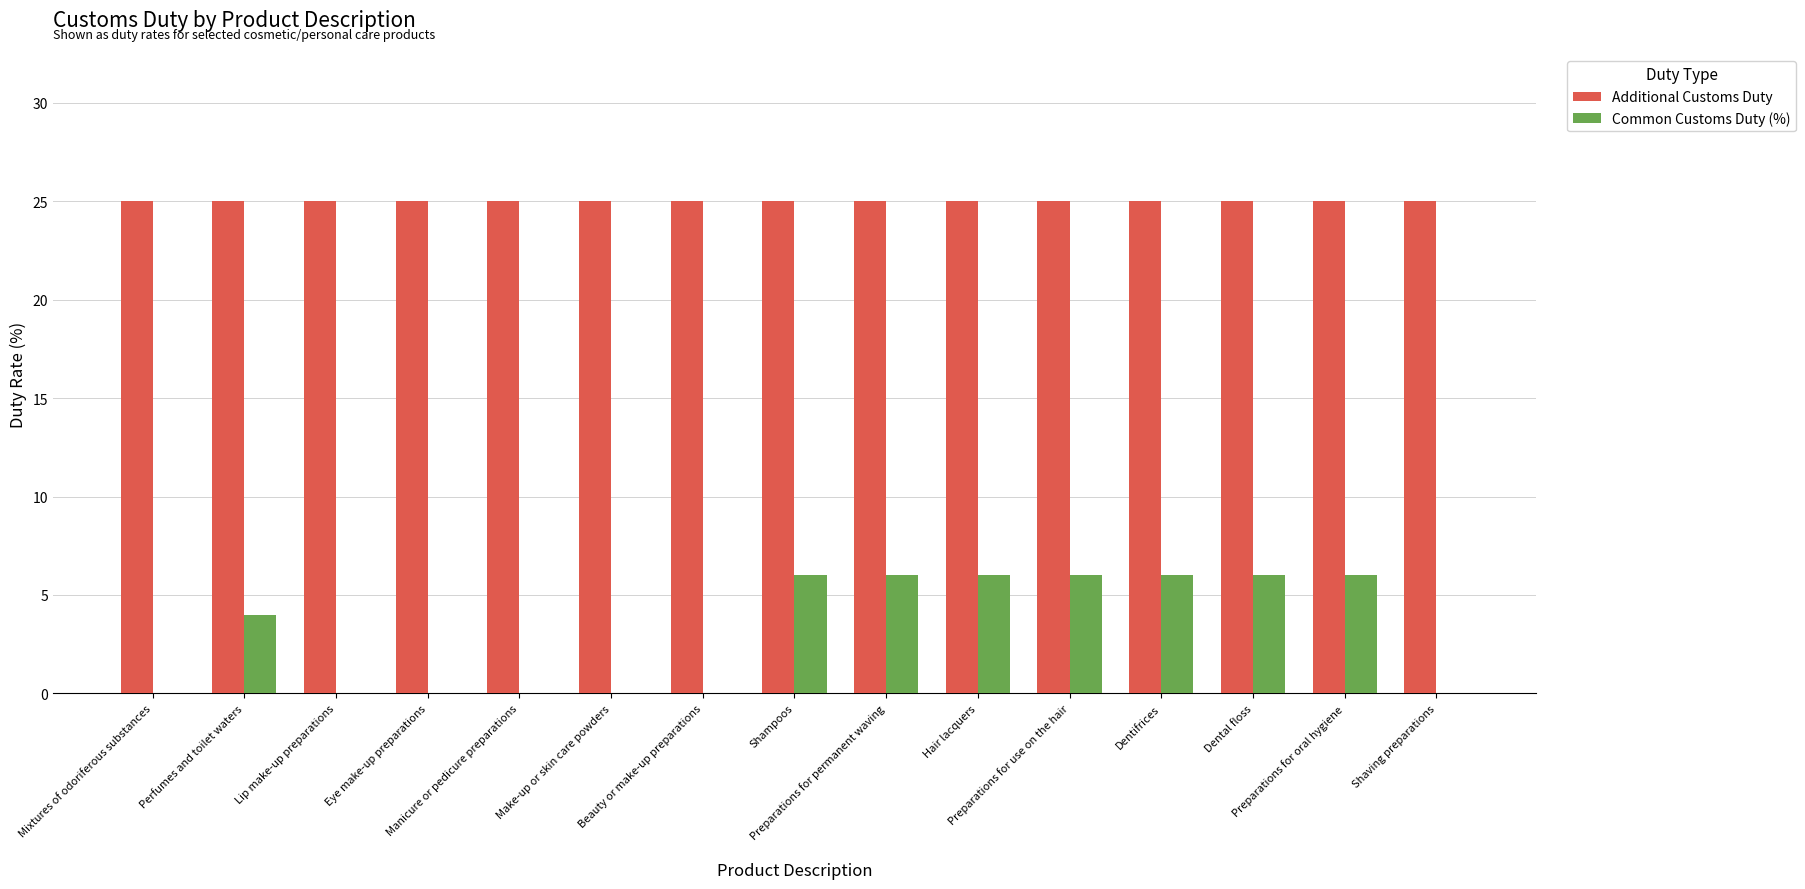

Reading left to right, what are all the values shown in this chart?

Additional Customs Duty: 25	25	25	25	25	25	25	25	25	25	25	25	25	25	25
Common Customs Duty (%): 0	4	0	0	0	0	0	6	6	6	6	6	6	6	0